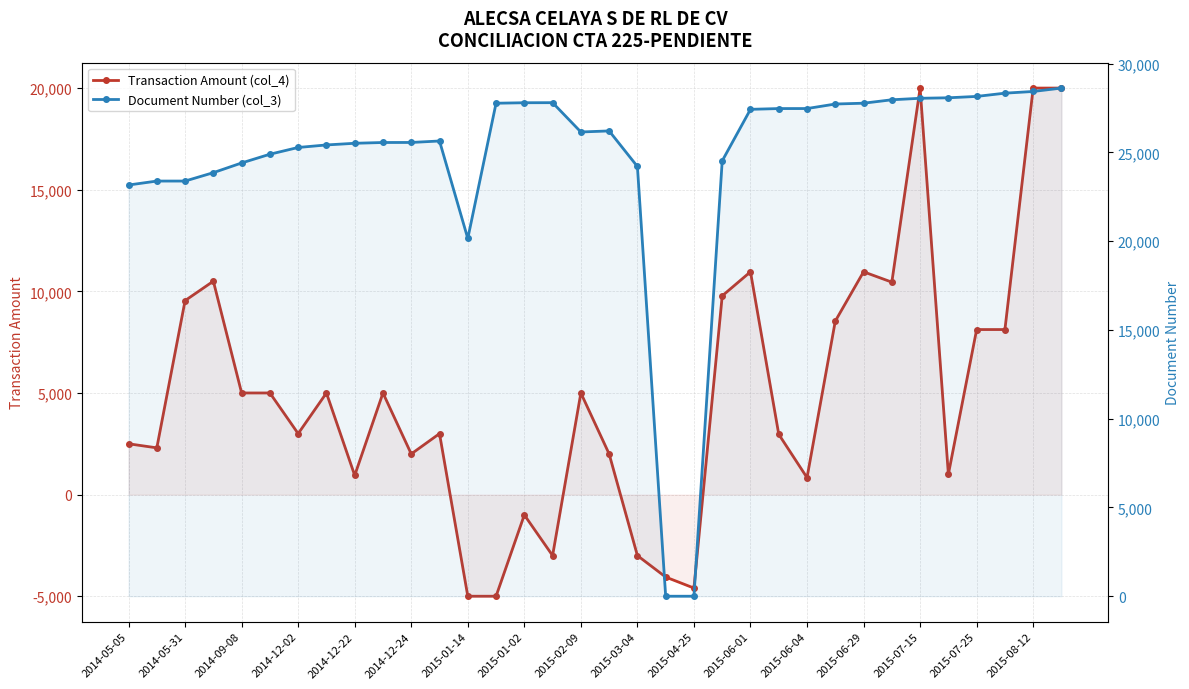

True or false: Document Number (col_3) and Transaction Amount (col_4) intersect in this chart.

False